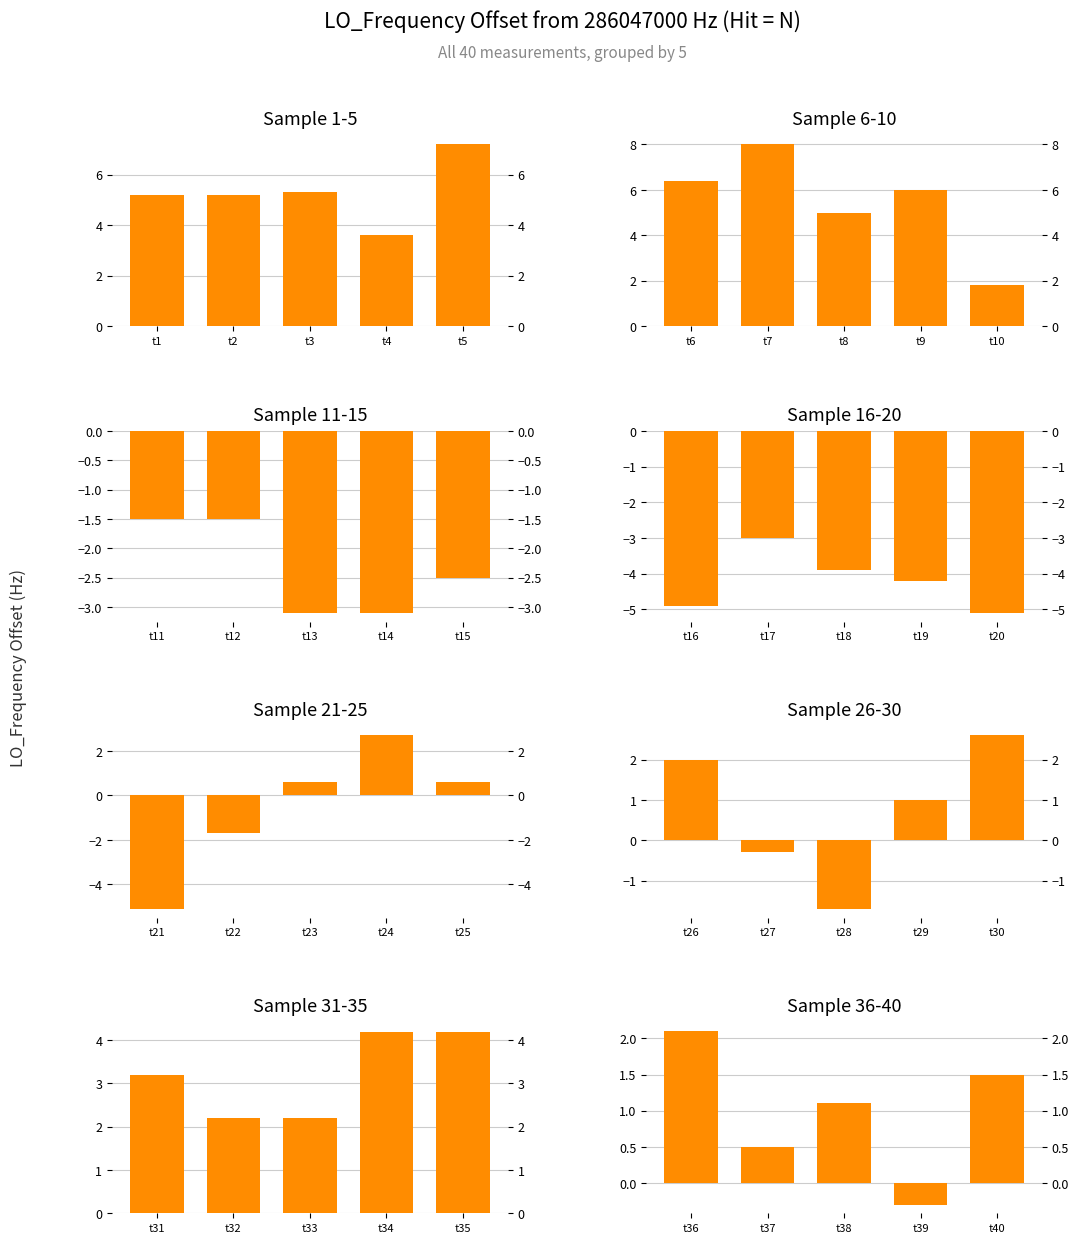

What is the value of the 5th bar from the left?

1.5